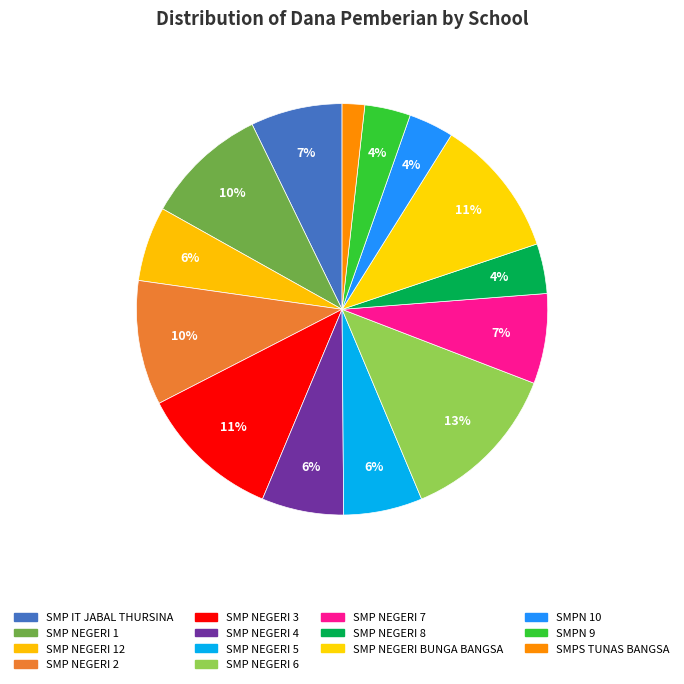

Is there any slice that represents more than half of the pie?

No